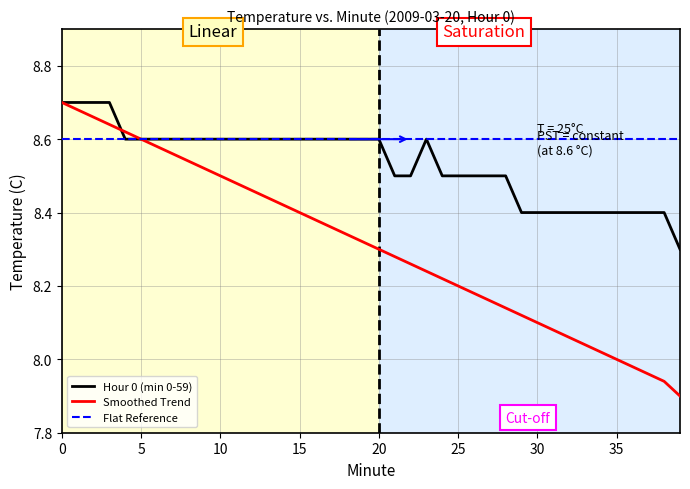

Which series has the widest spread of values?

Smoothed Trend